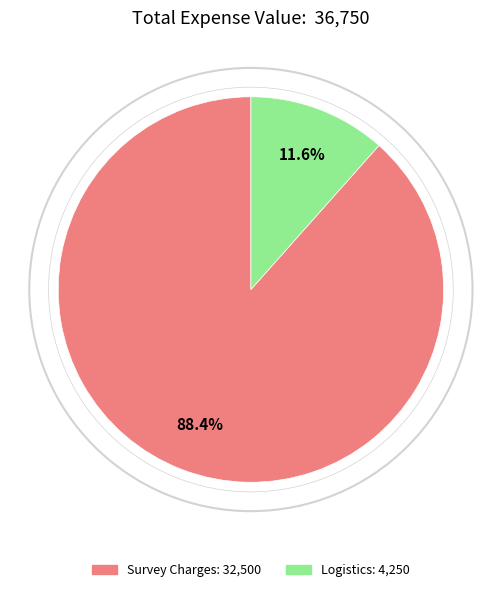

Is there a majority slice in this chart?

Yes